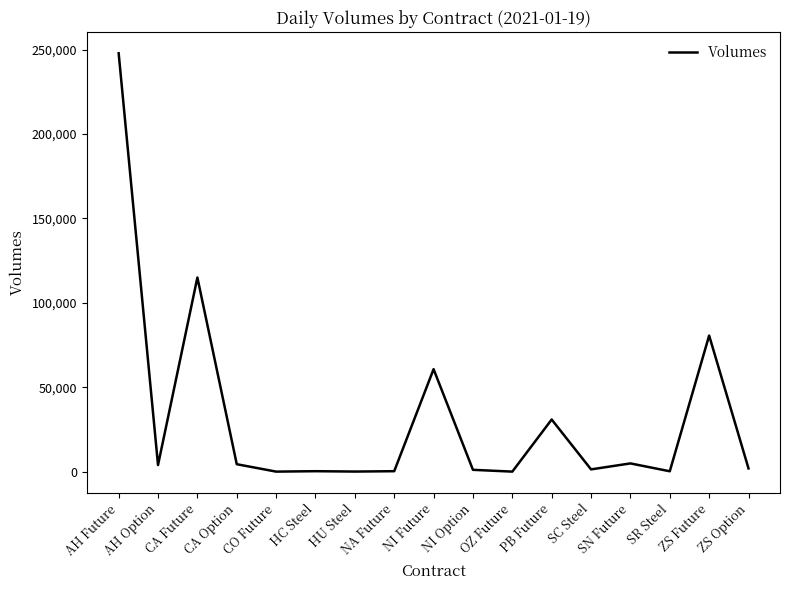

What is the greatest value displayed?

247896